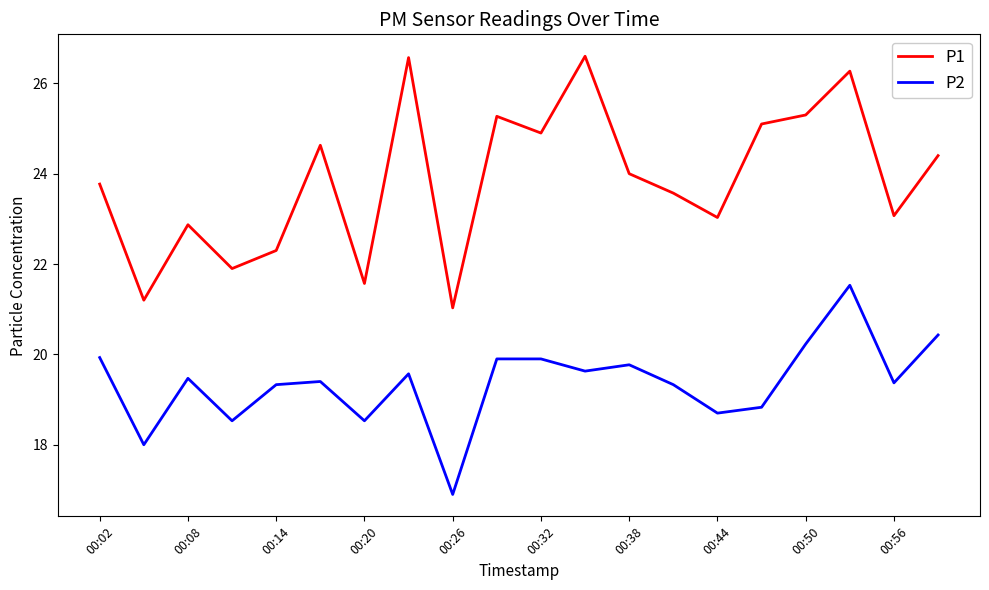

What are all the series names shown in the legend?

P1, P2